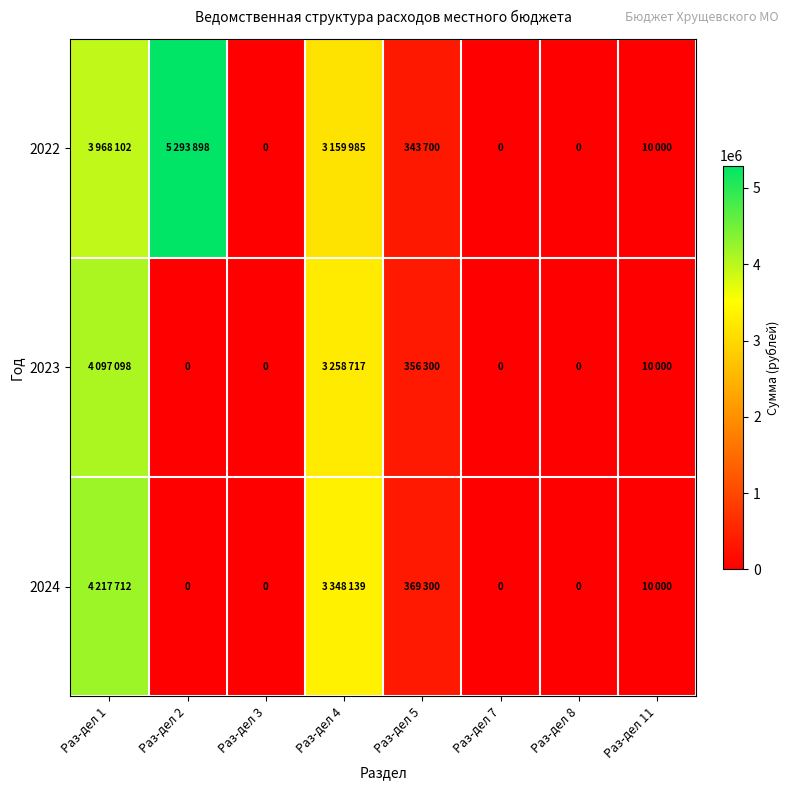

Which series has the widest spread of values?

2022